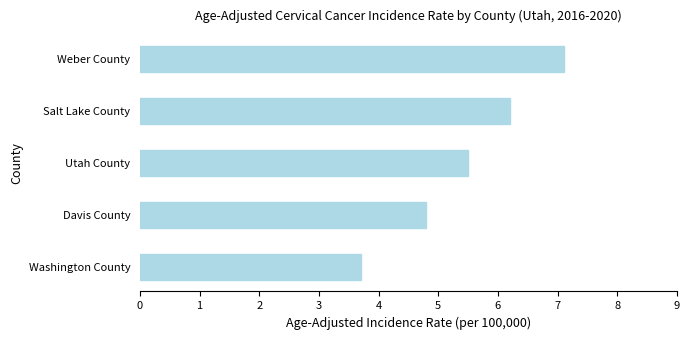

How many bars are there in total?

5